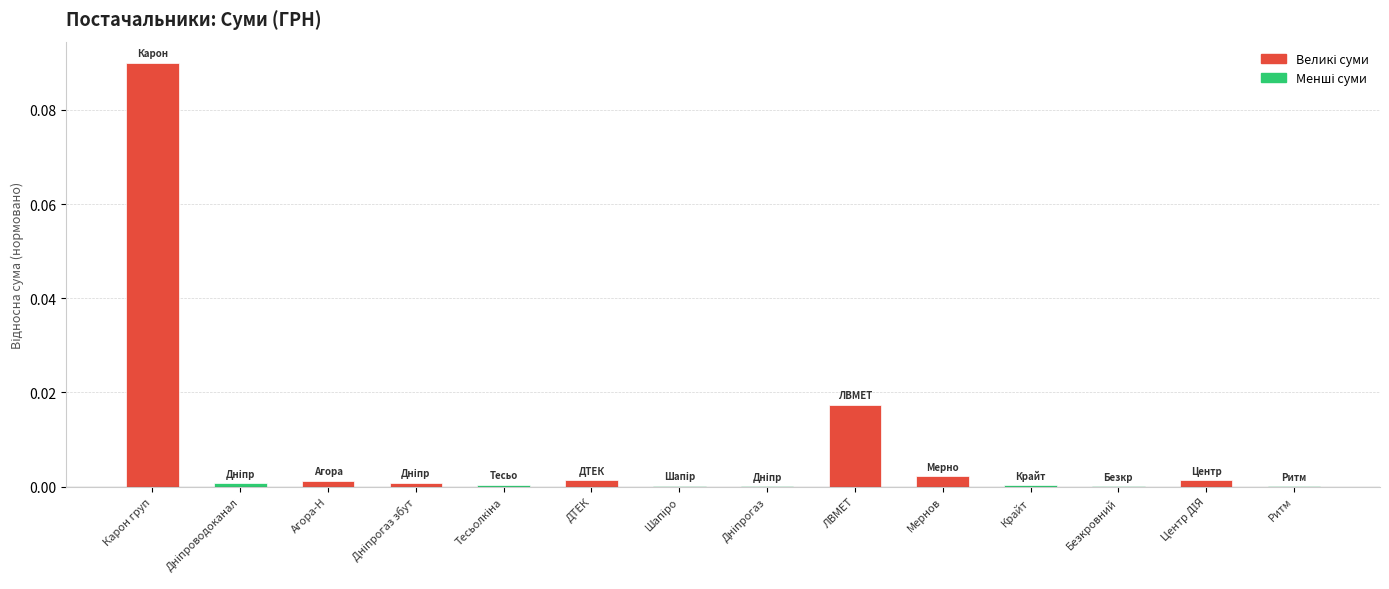

The value at Карон груп is 0.0. True or false?

False